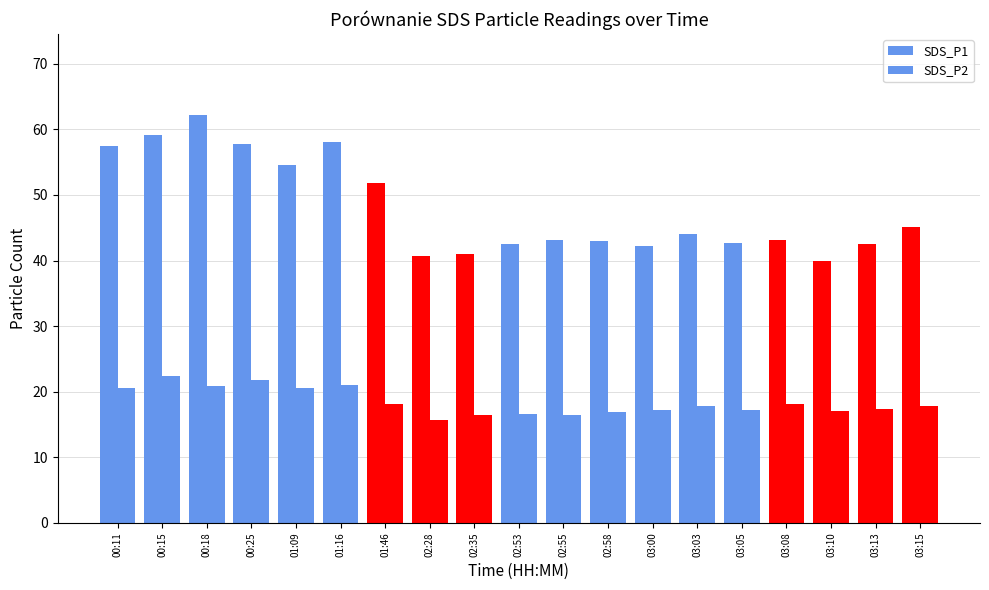

What is the average value of the SDS_P2 series?

18.4